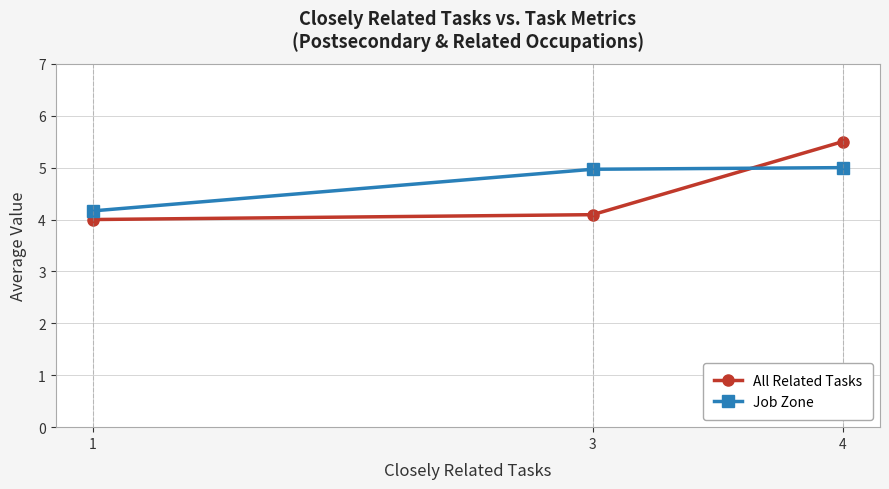

True or false: Job Zone has a value of 8.0 at 3.

False